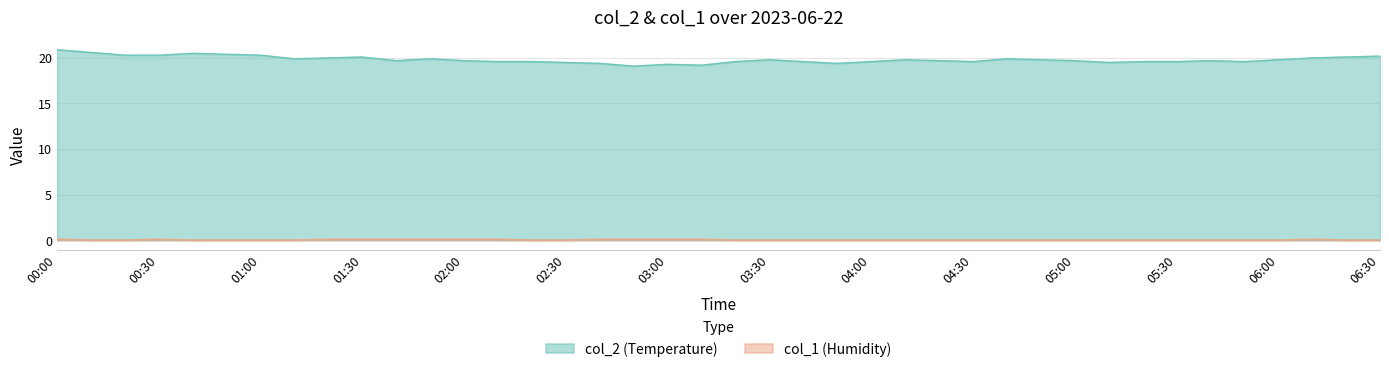

What is the difference between the second highest and minimum values in the col_2 series?

1.5